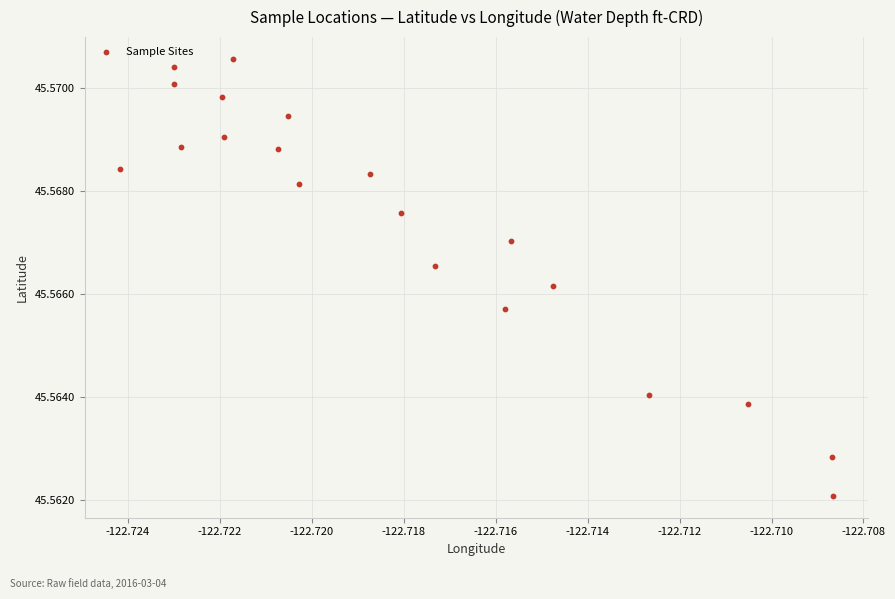

How many data points are displayed?

20